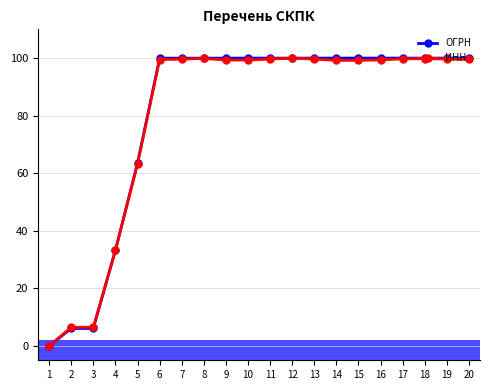

Does the chart display data point markers on the line(s)?

Yes